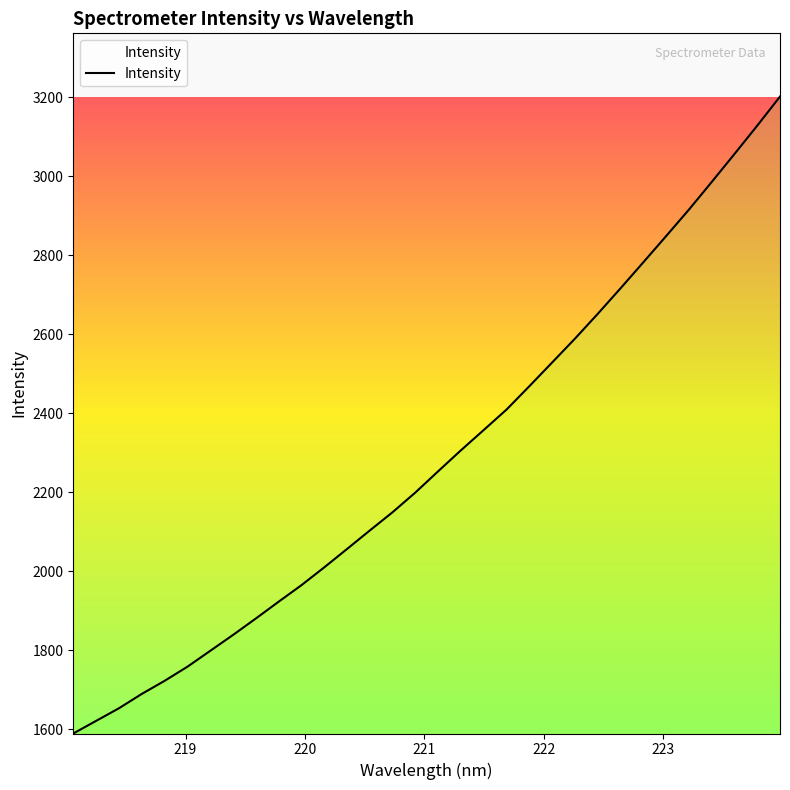

What is the difference between the maximum and minimum values?

1611.8